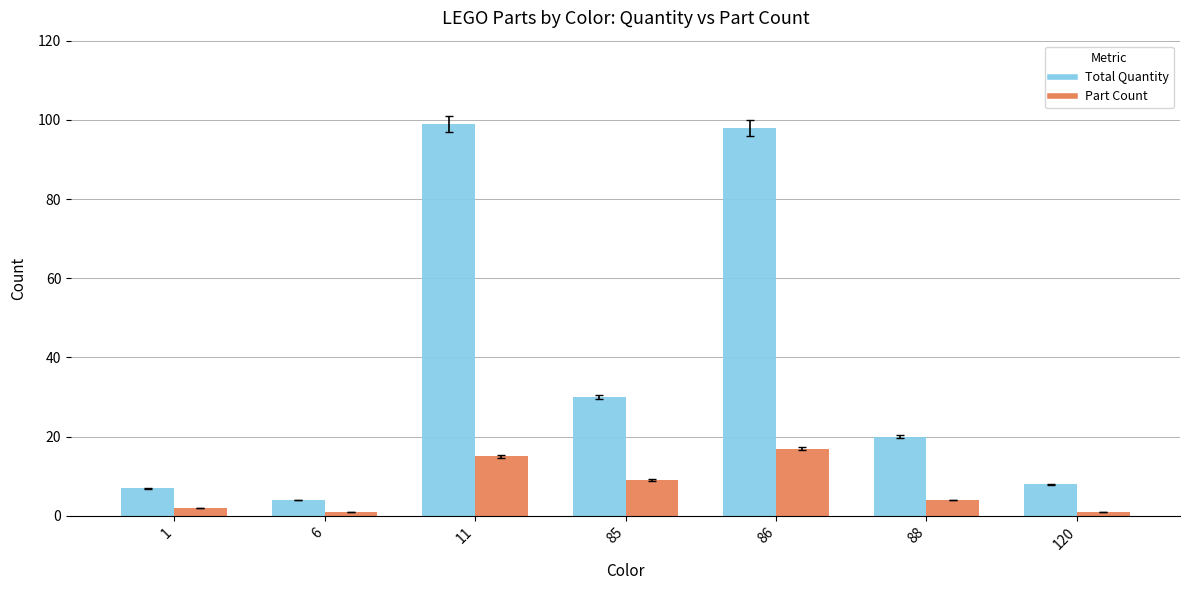

Is the value of Part Count at 11 greater than the value of Total Quantity at 88?

No